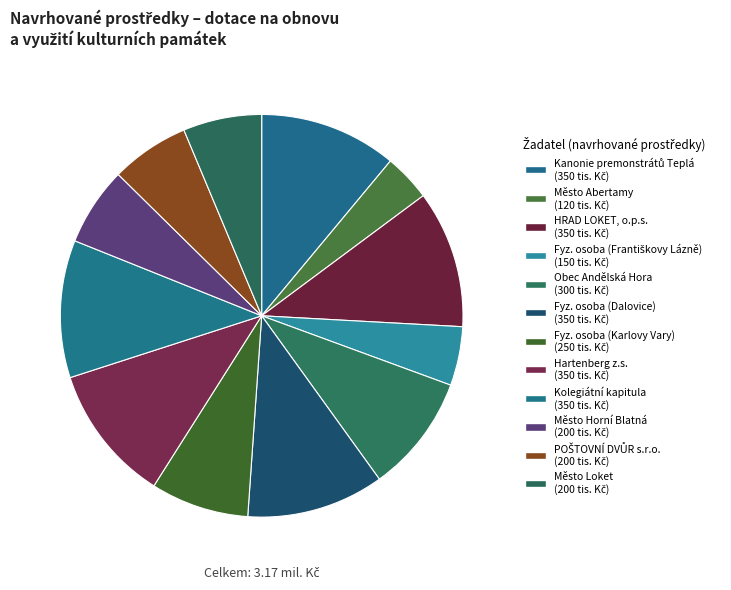

Count the number of slices in the pie.

12